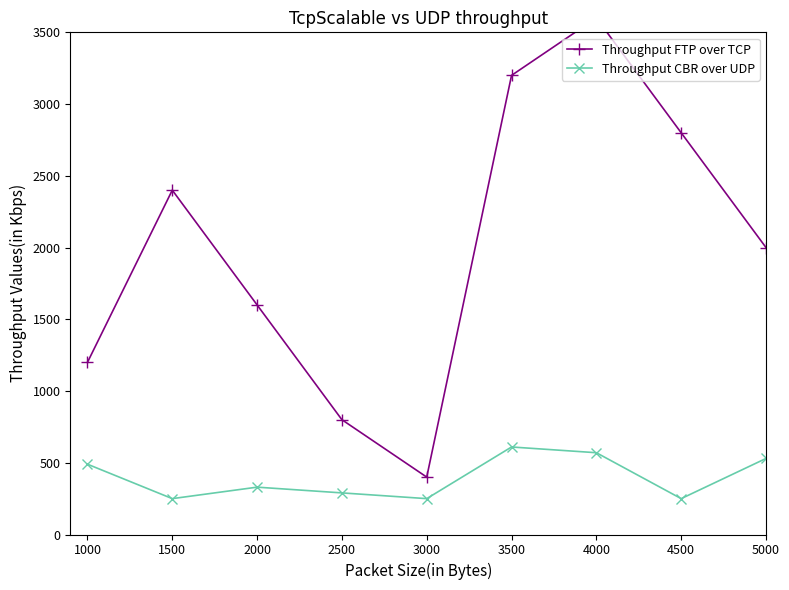

What is the difference between the Throughput CBR over UDP values at 1000 and 4500?

240